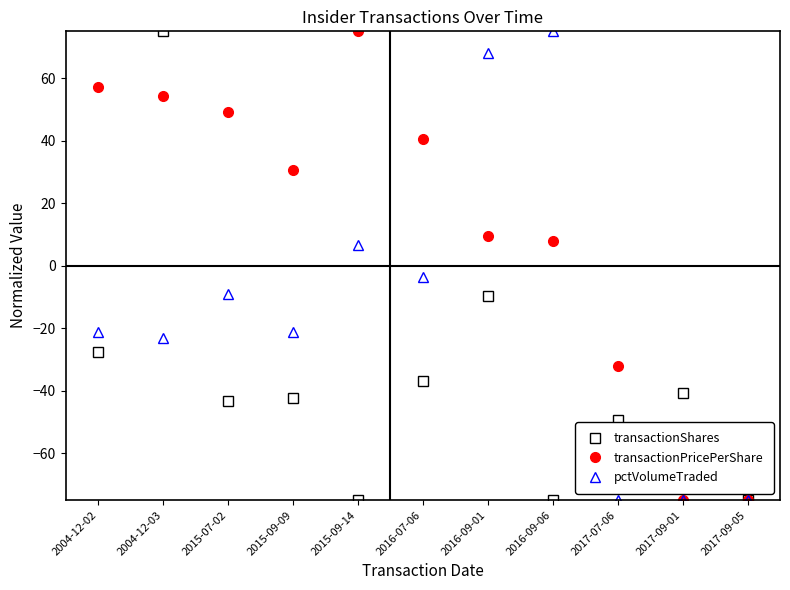

Rank the series at 2016-09-01 from highest to lowest value.

pctVolumeTraded, transactionPricePerShare, transactionShares